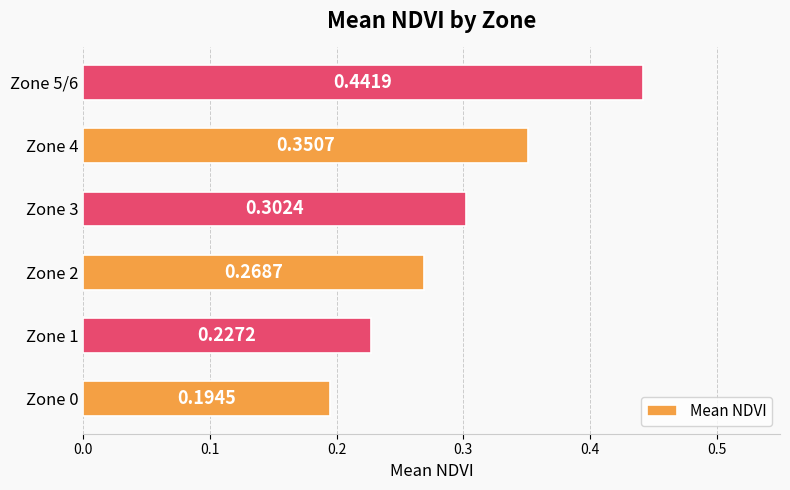

Which has a higher value, Zone 5/6 or Zone 4?

Zone 5/6